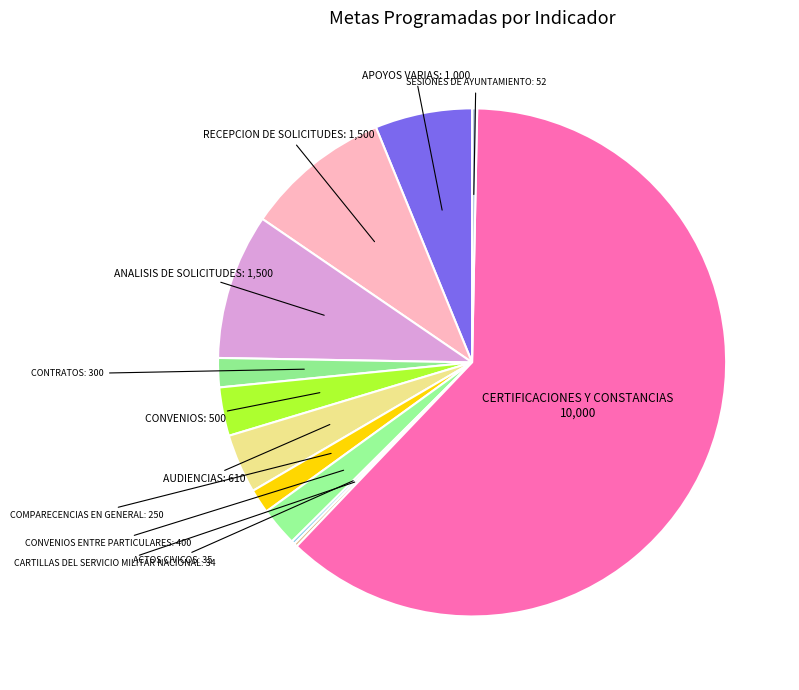

Does CERTIFICACIONES Y CONSTANCIAS represent more than half of the total?

Yes